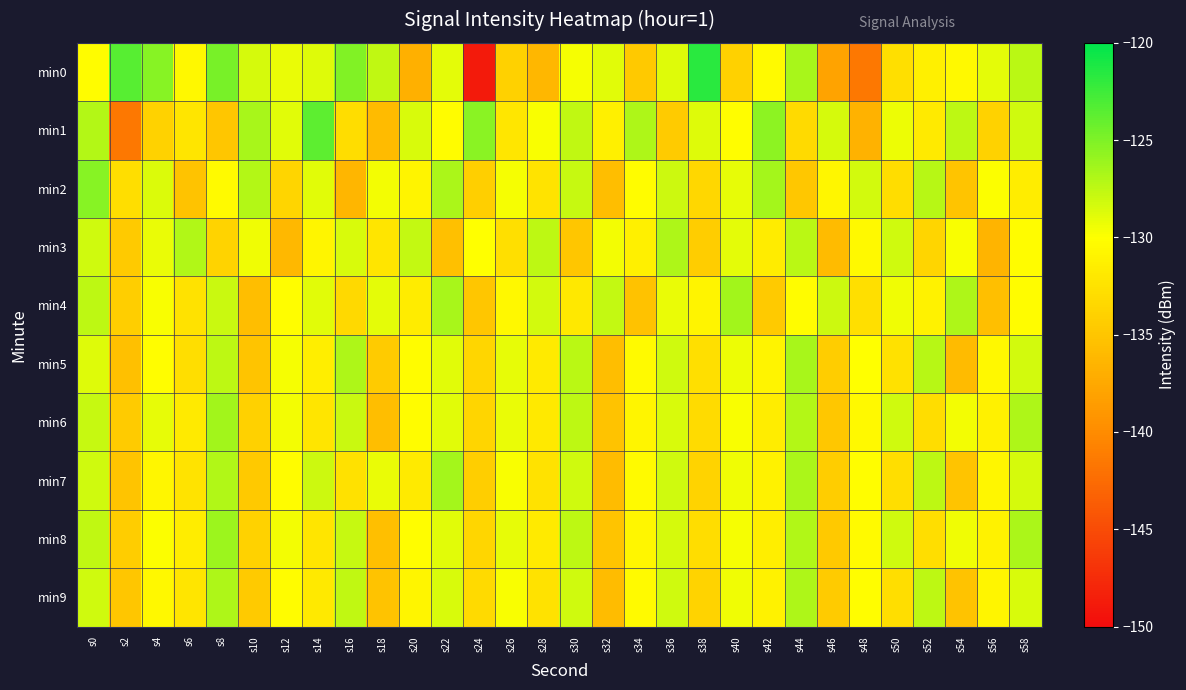

At which category is the sum across all series the highest?

s0